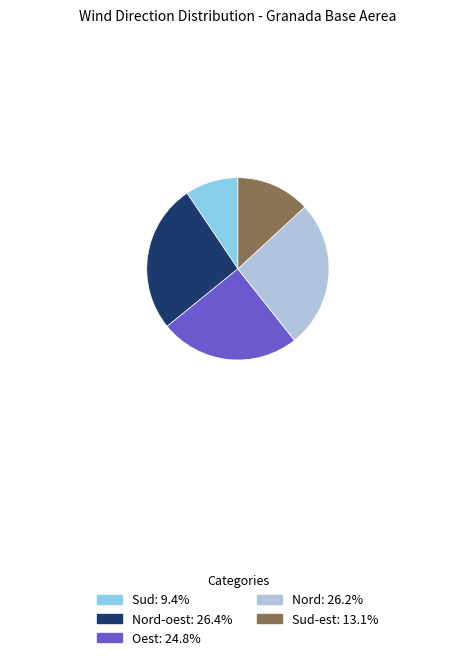

Is there any slice that represents more than half of the pie?

No